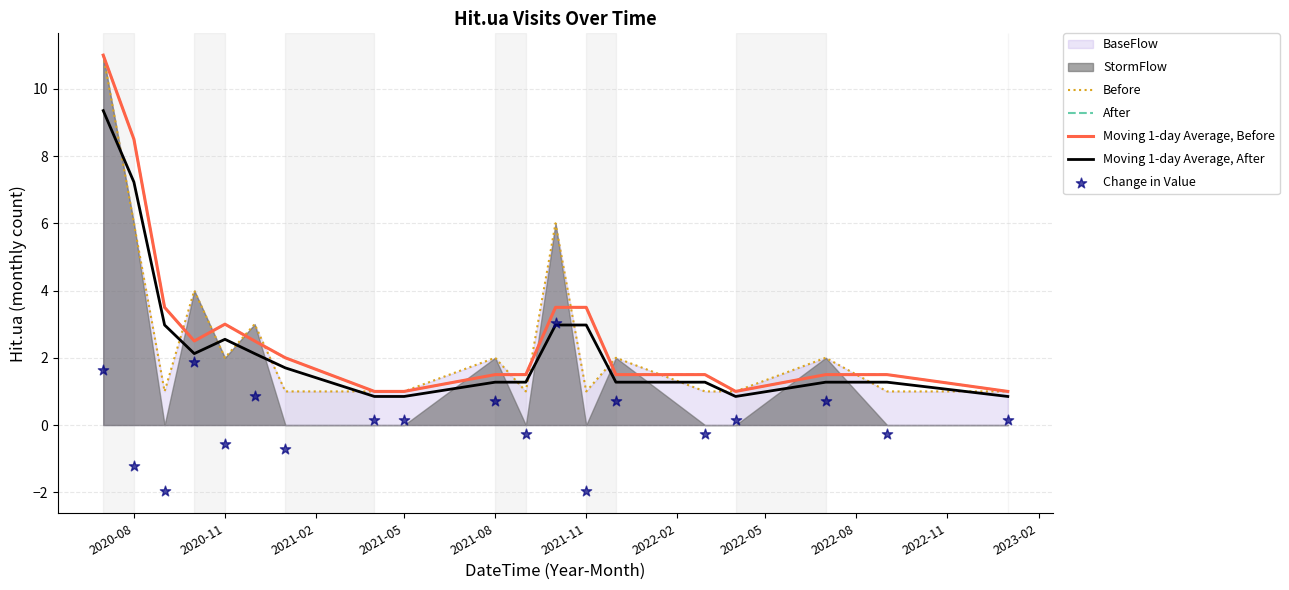

Which series reaches the minimum Y coordinate?

Change in Value